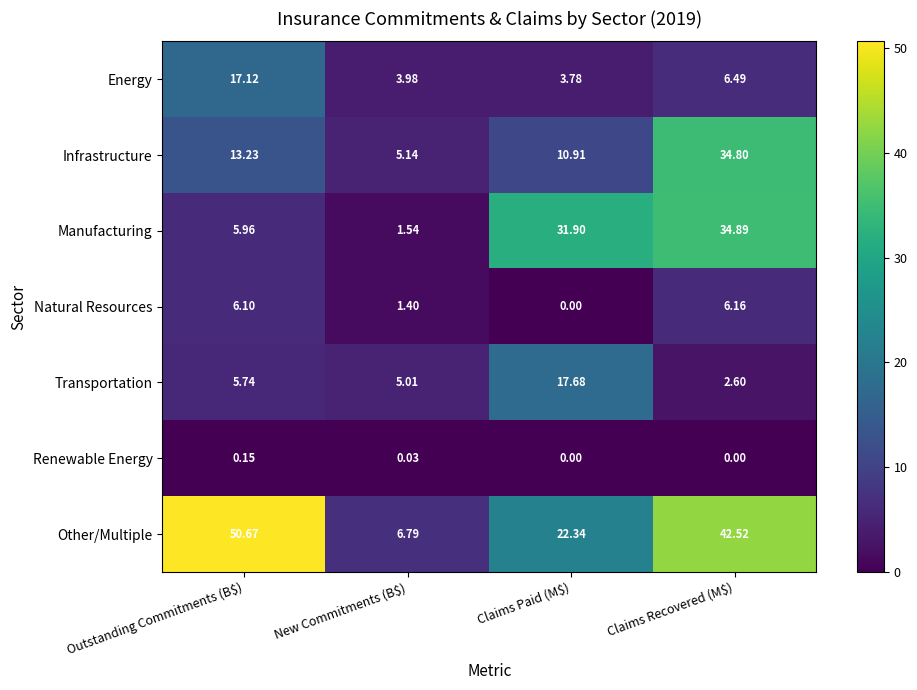

Rank the series by their maximum value, from highest to lowest.

Other/Multiple, Manufacturing, Infrastructure, Transportation, Energy, Natural Resources, Renewable Energy